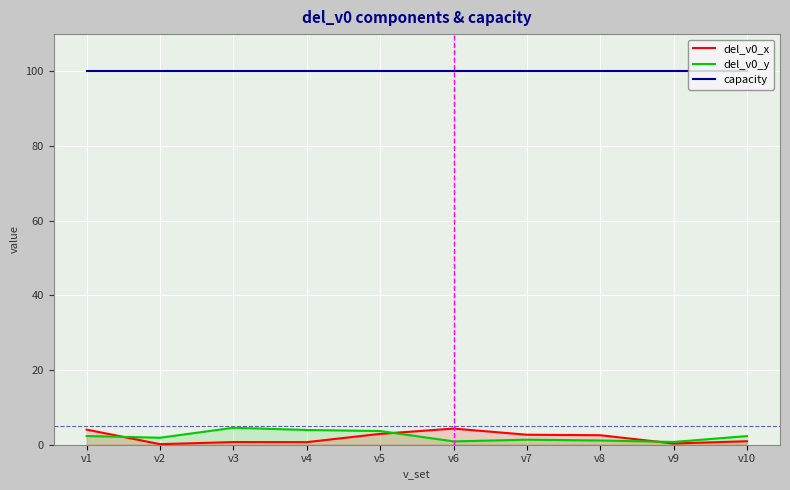

The value of capacity at v9 is 131.0. True or false?

False